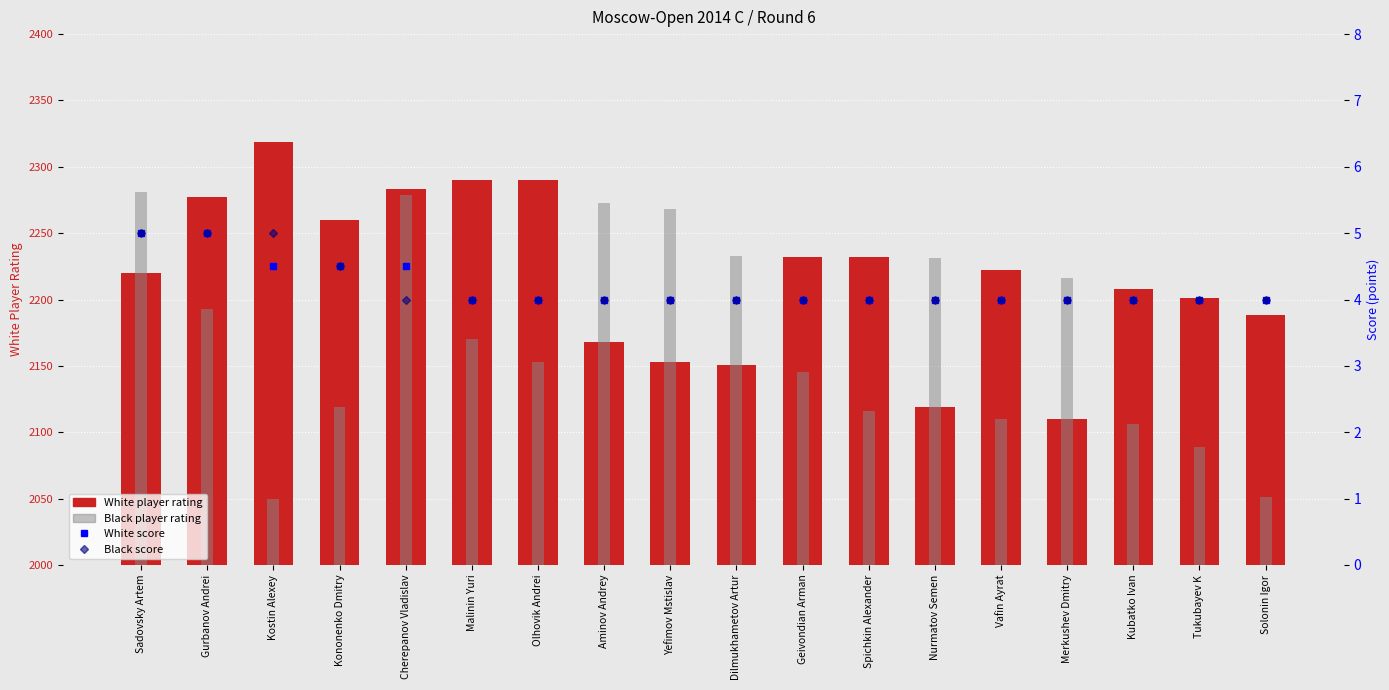

At which category does the chart reach its minimum across all series?

Malinin Yuri